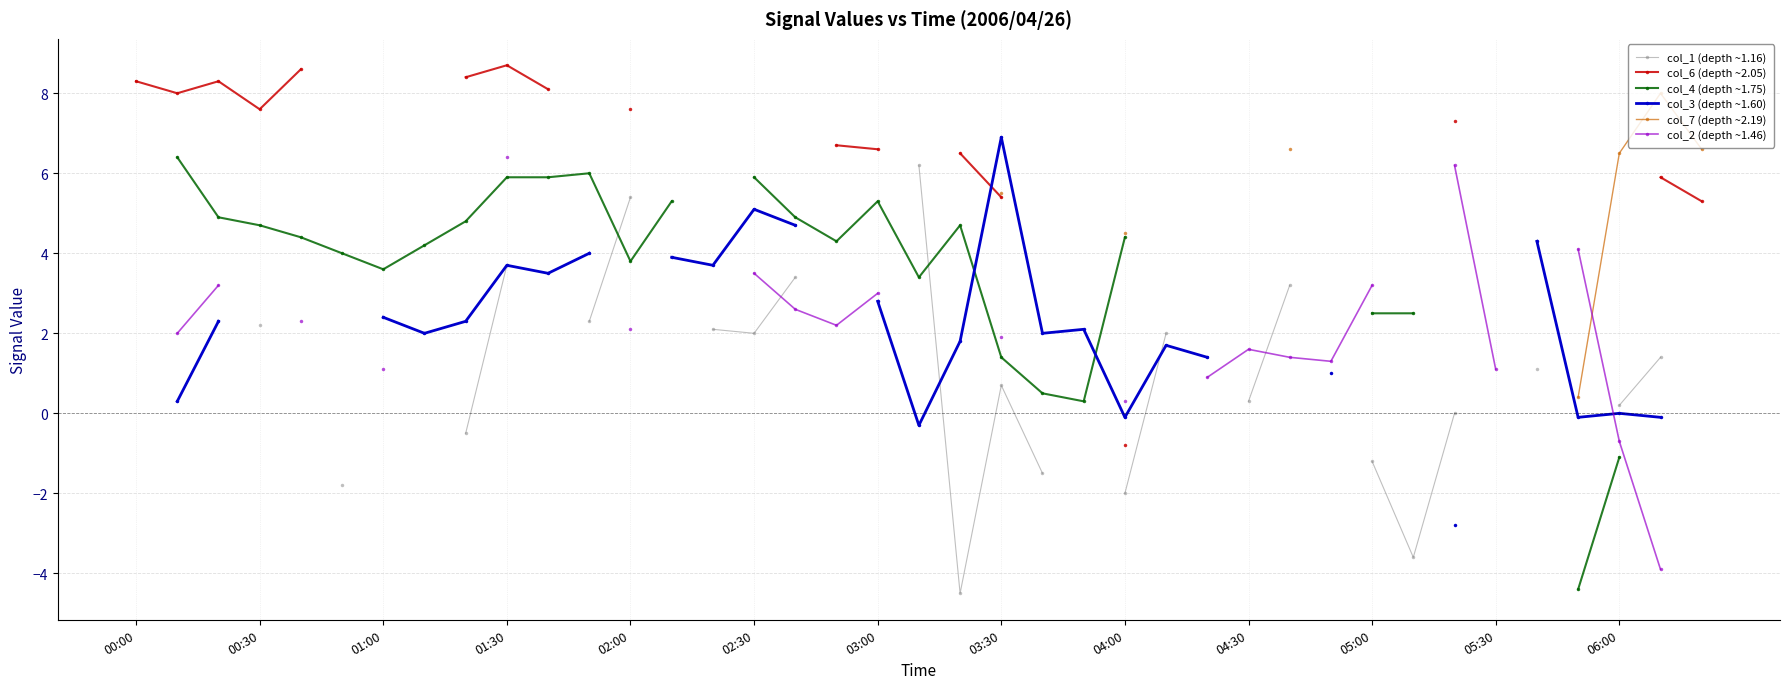

How many values in the col_1 (depth ~1.16) series are below 3?

18